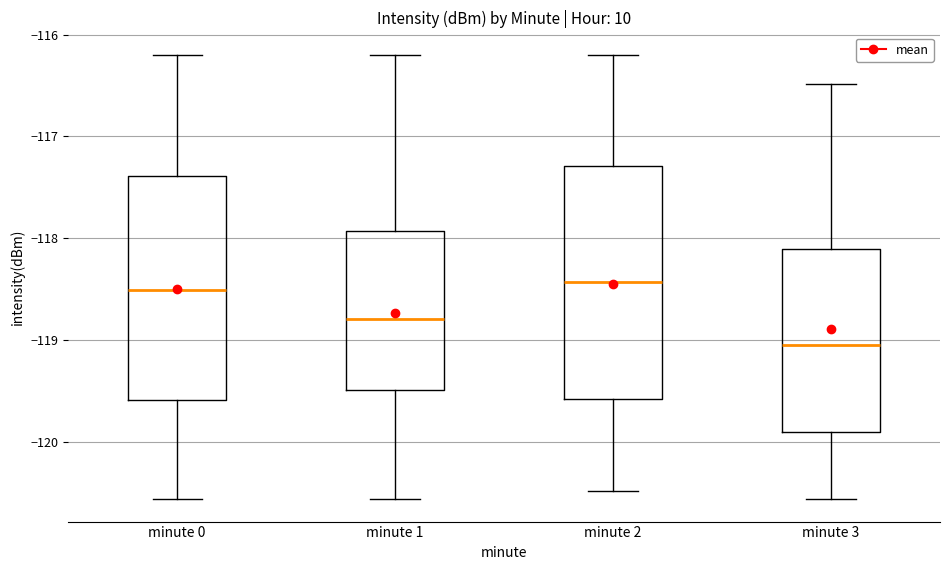

Which box has the lowest median line?

minute 3